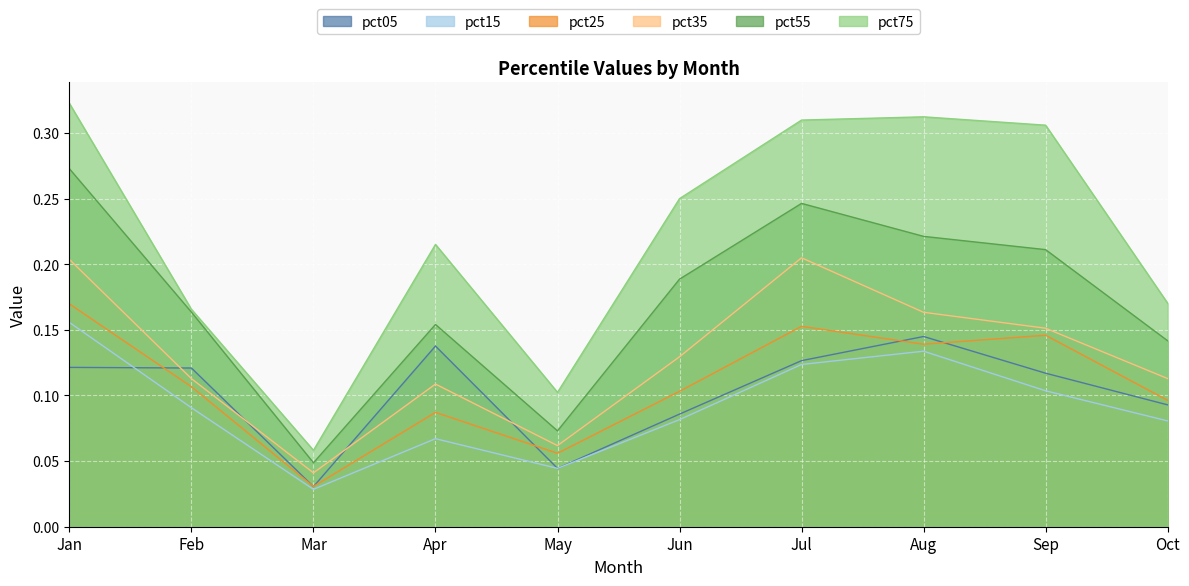

Is the value of pct25 at May greater than the value of pct35 at Oct?

No